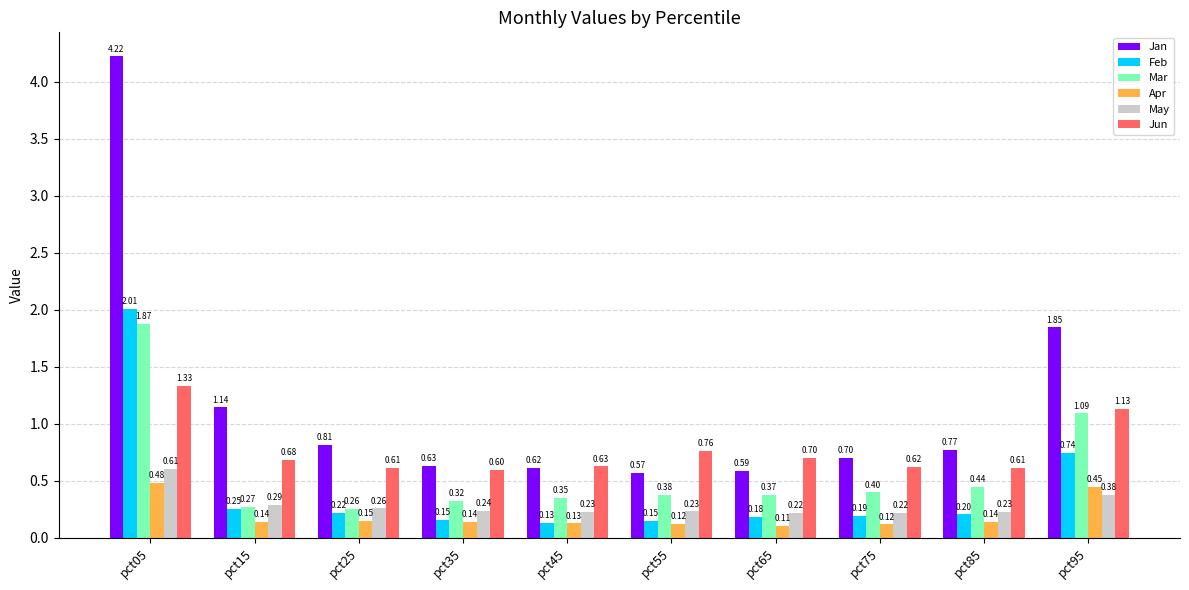

Count the number of categories in the chart.

10